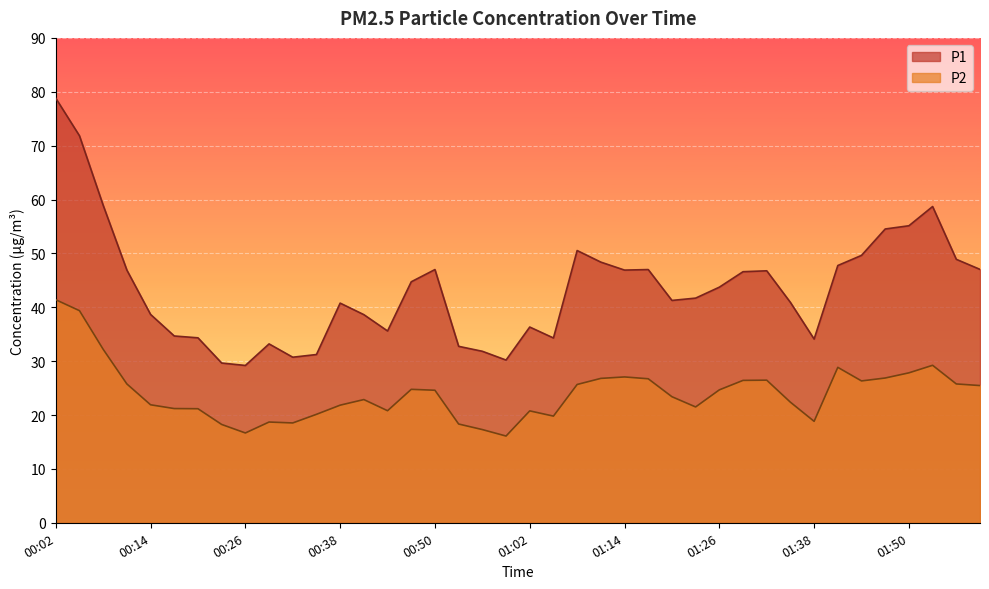

True or false: P1 and P2 cross at least once.

False